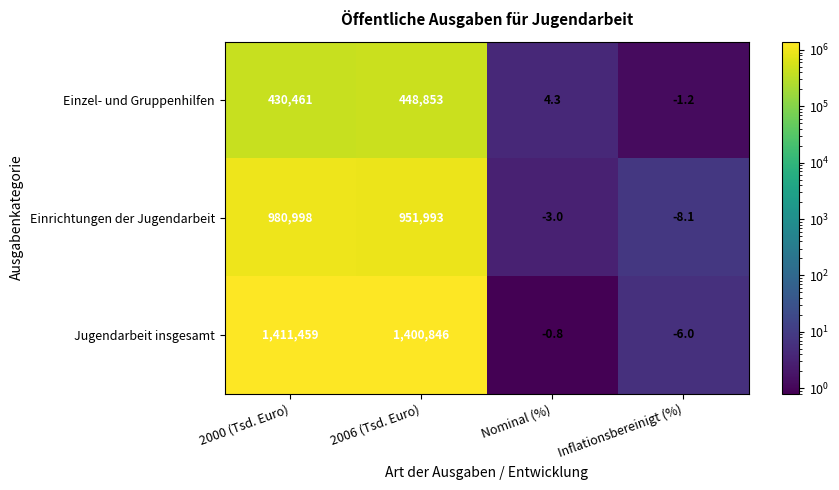

Is it true that Einzel- und Gruppenhilfen equals 430461.0 at 2000 (Tsd. Euro)?

True